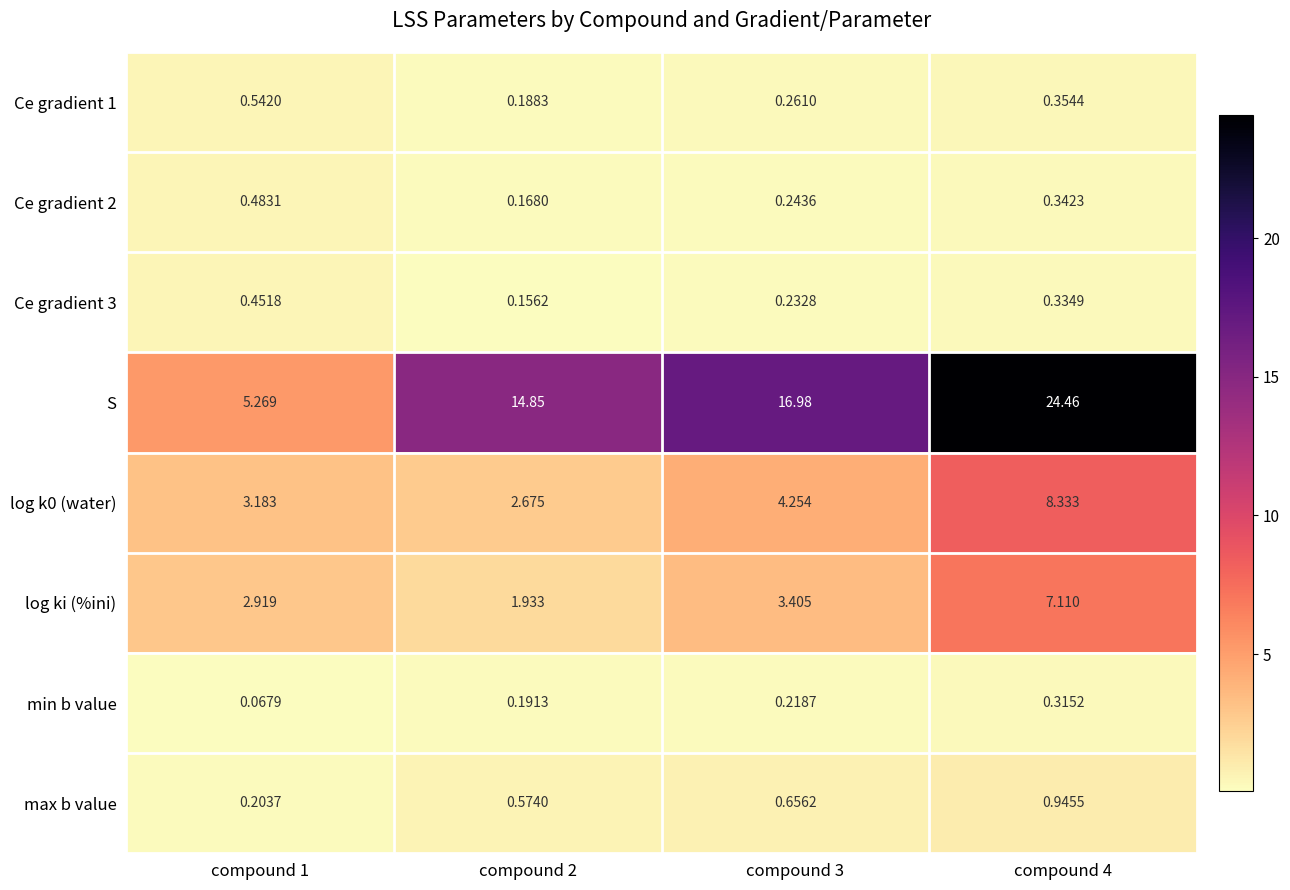

Which series changed the most between compound 2 and compound 4?

S